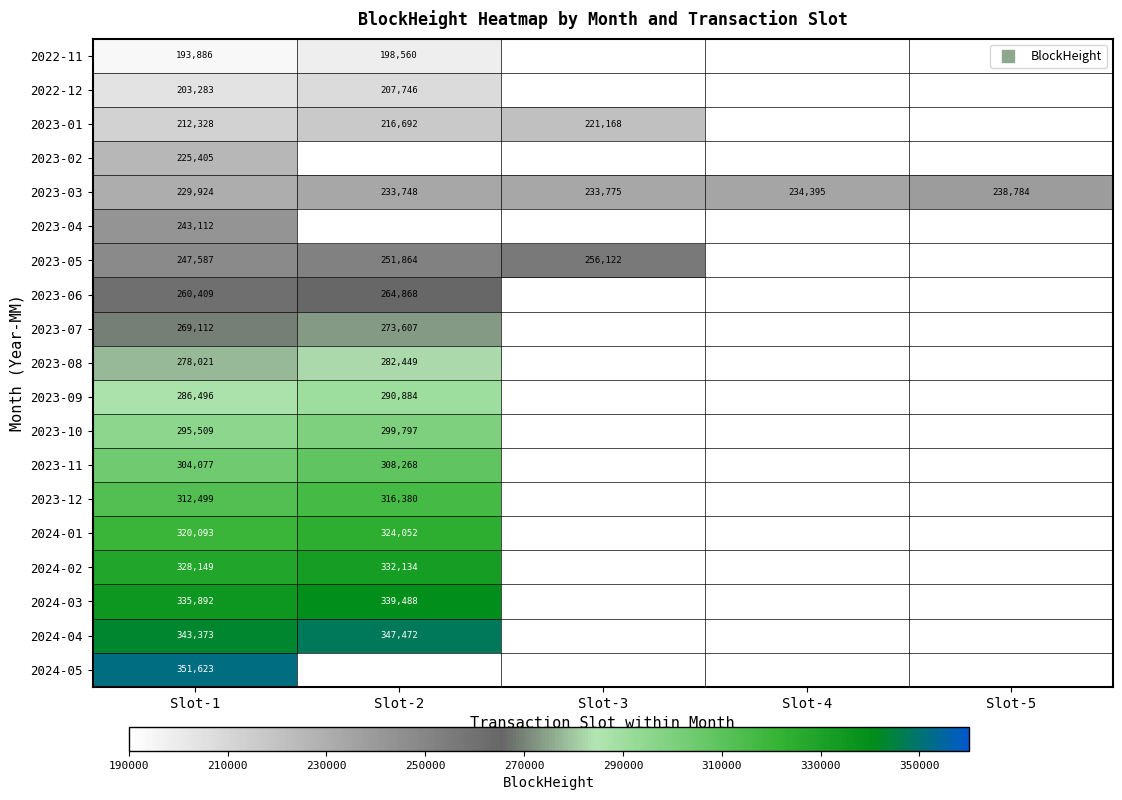

What is the approximate value of 2023-07 at Slot-1?

269112.0